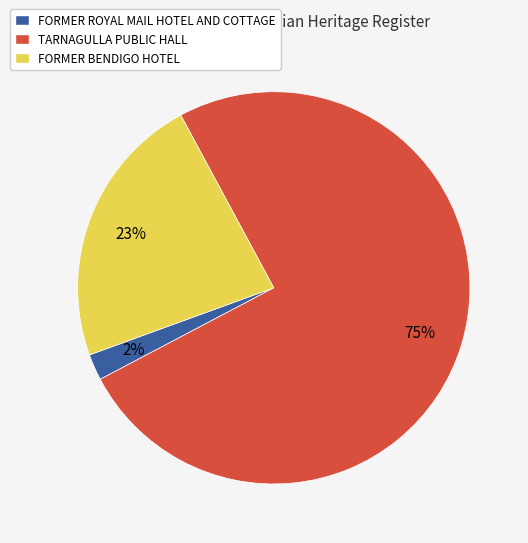

What percentage is the FORMER BENDIGO HOTEL slice, to the nearest percent?

23%